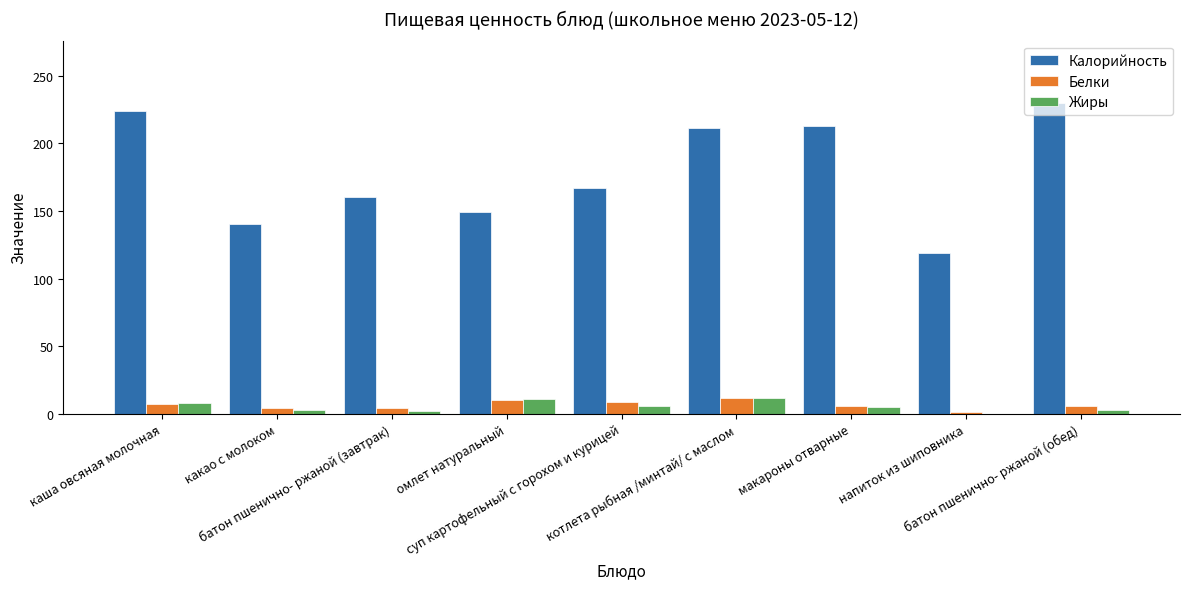

Count the number of categories in the chart.

9